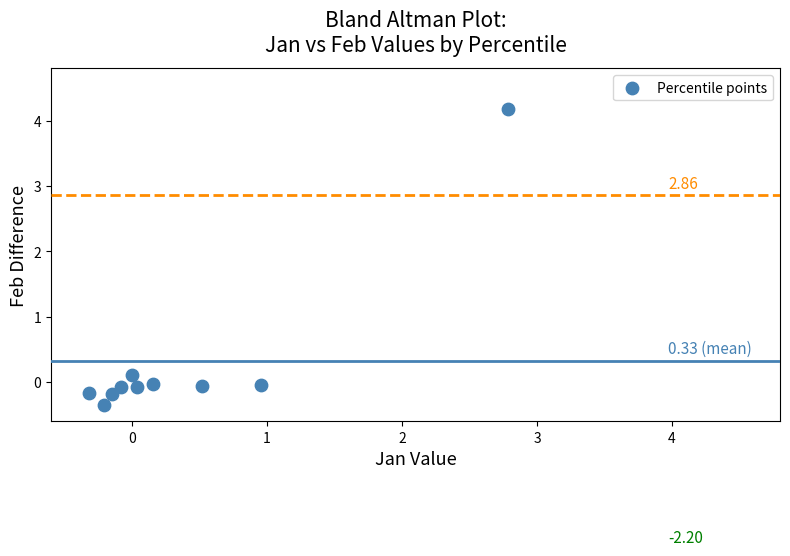

What is the range of X values (max minus min)?

3.1